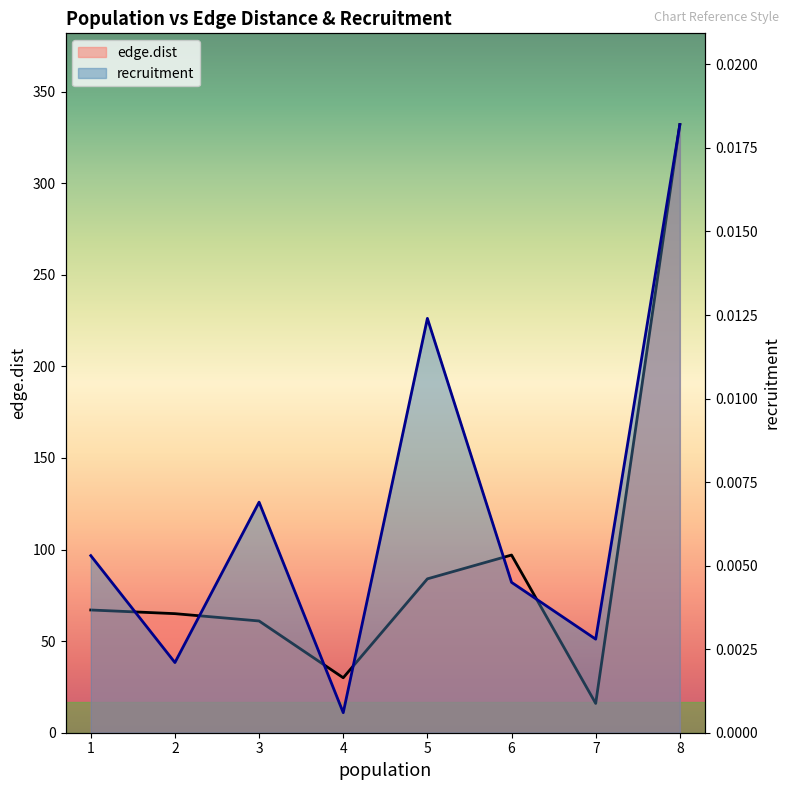

What is the greatest value displayed?

332.0